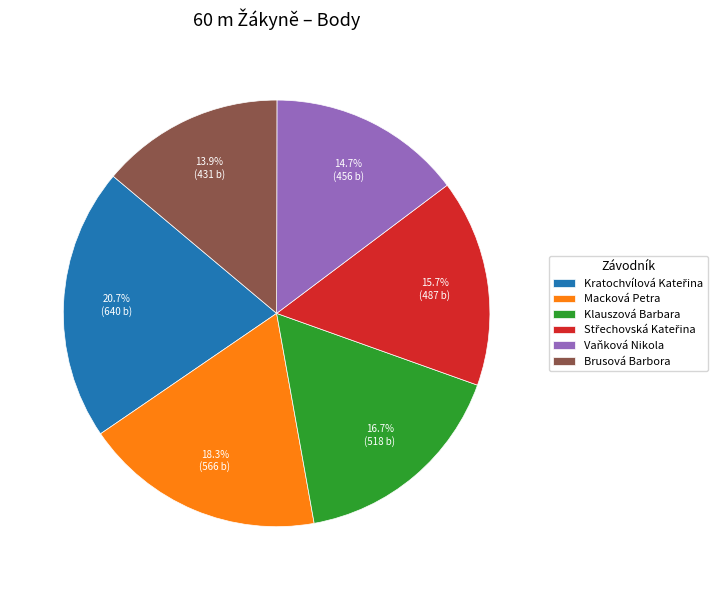

Between Klauszová Barbara and Brusová Barbora, which is larger?

Klauszová Barbara